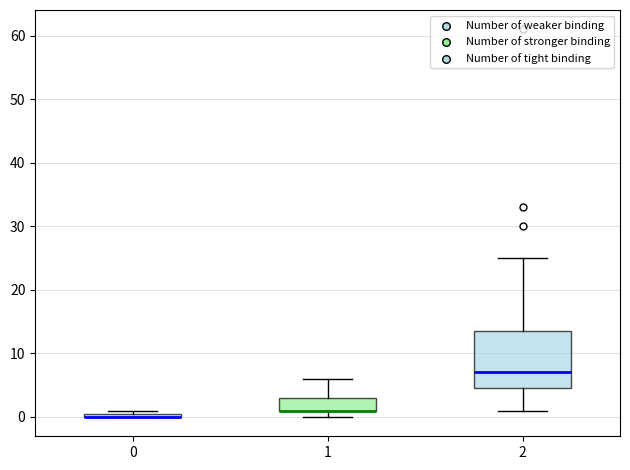

Which box is the tallest, from its lower edge to its upper edge?

2